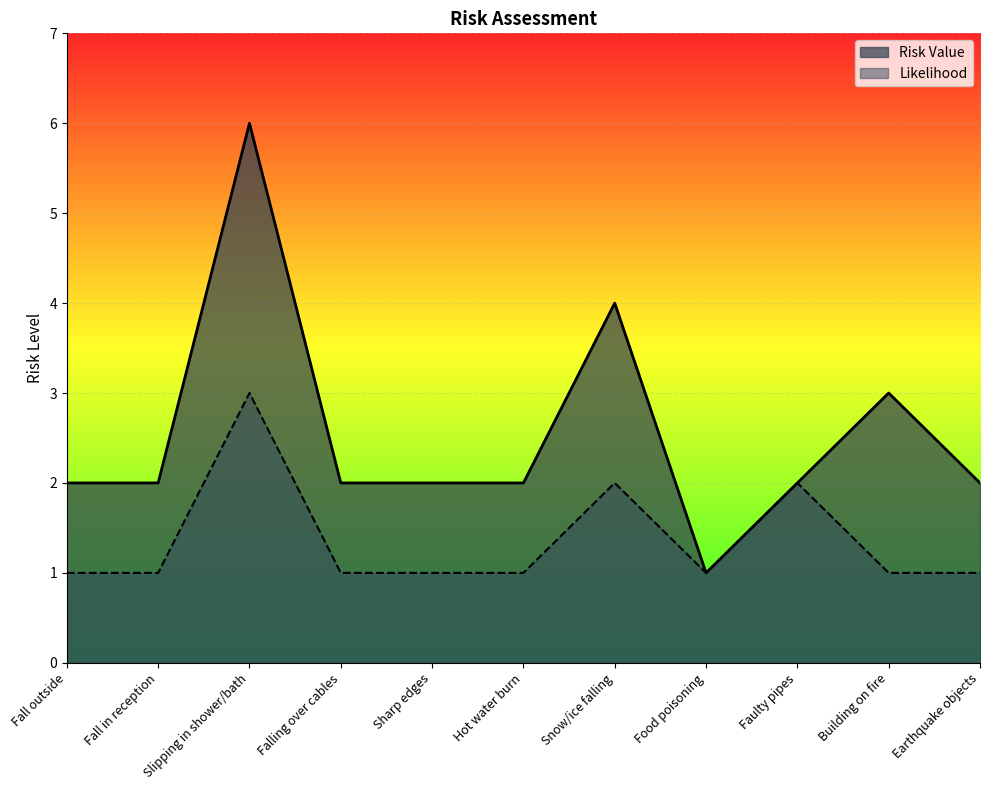

How many values in the Likelihood series exceed 1?

3